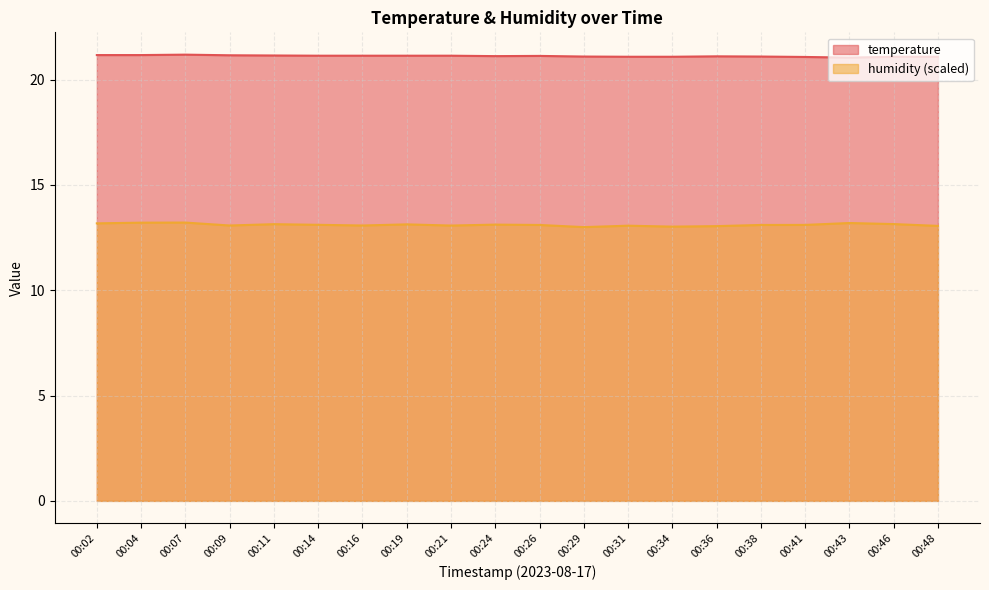

What is the sum of the temperature values at 00:02 and 00:46?

42.3